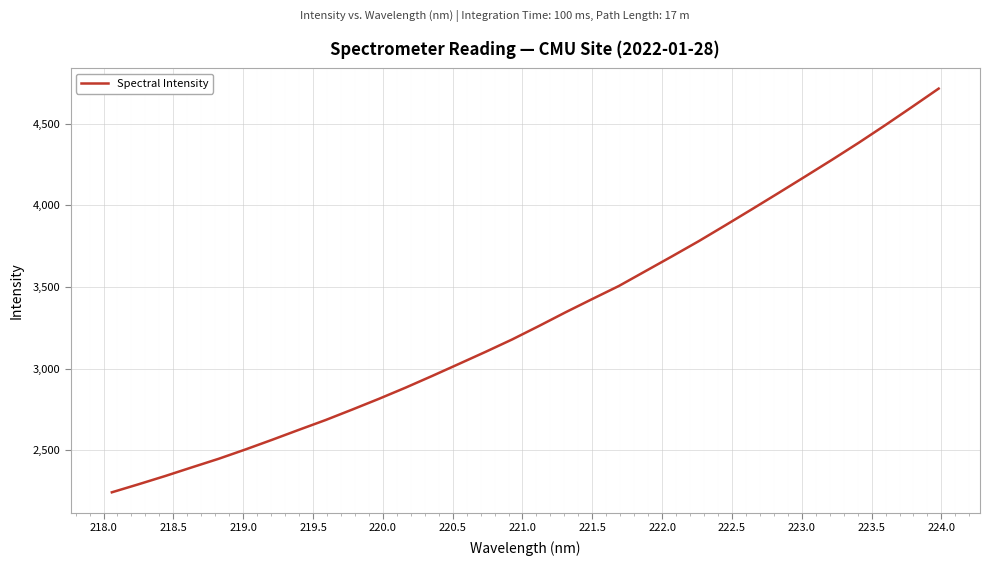

Is this an area chart (filled region under the line)?

No